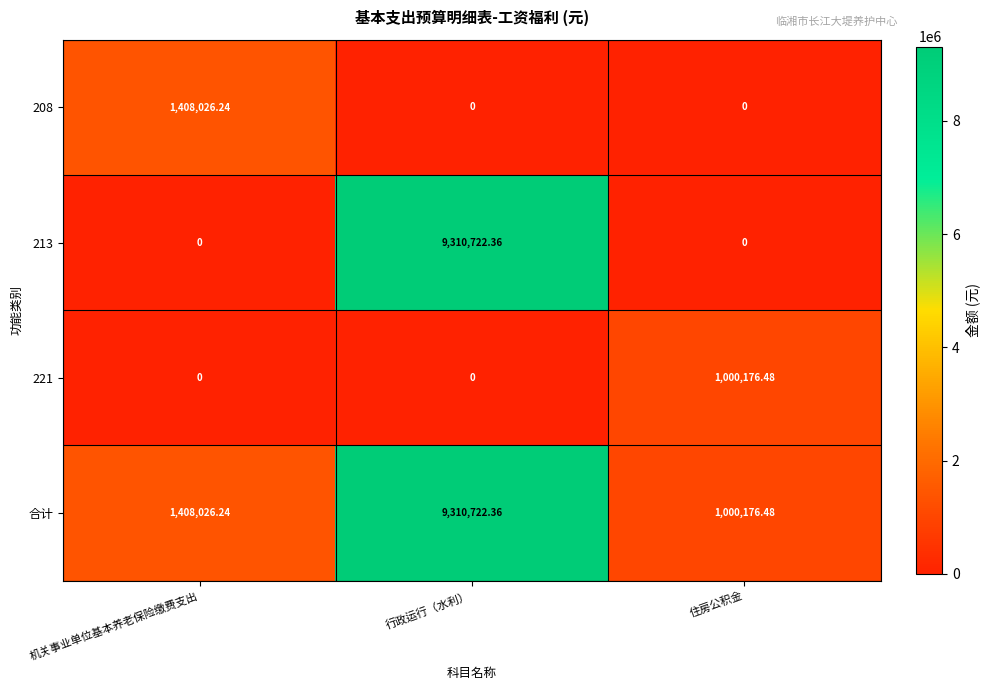

At which category is the sum across all series the highest?

行政运行（水利）